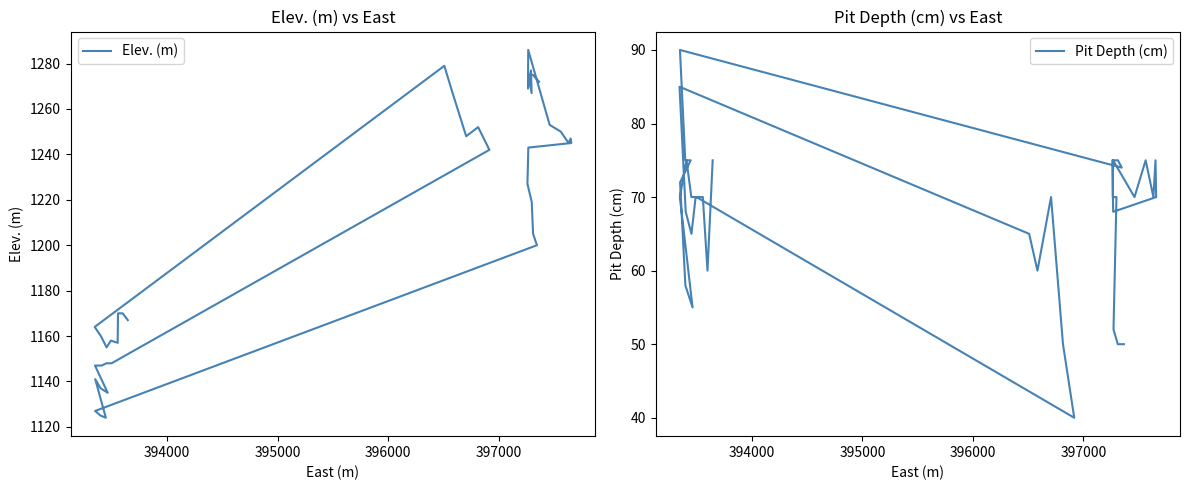

How many values in the Elev. (m) series exceed 1219?

19